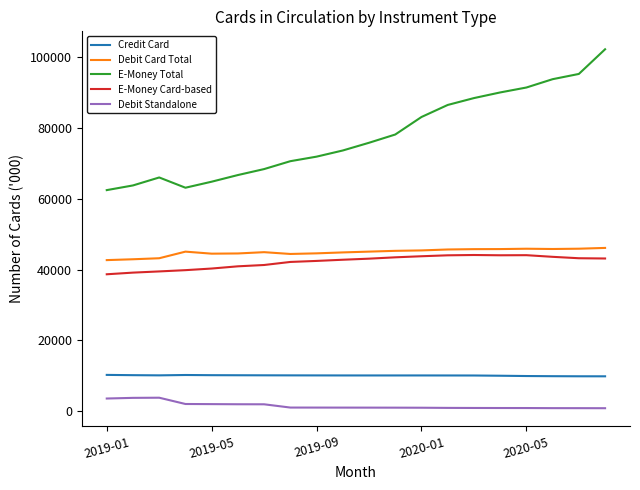

Which series has the widest spread of values?

E-Money Total